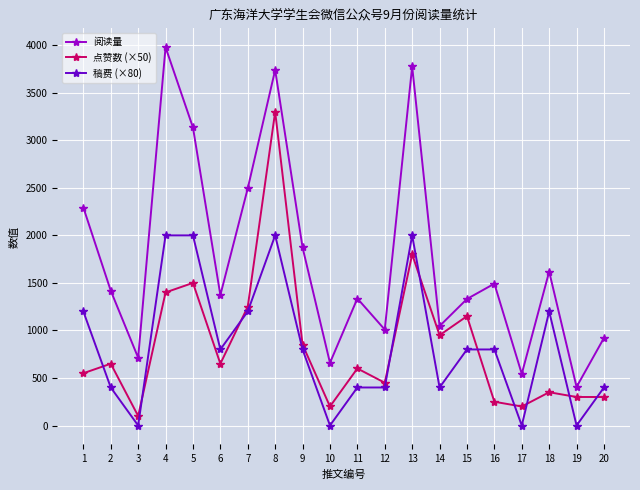

True or false: 稿费 (×80) and 点赞数 (×50) intersect in this chart.

True